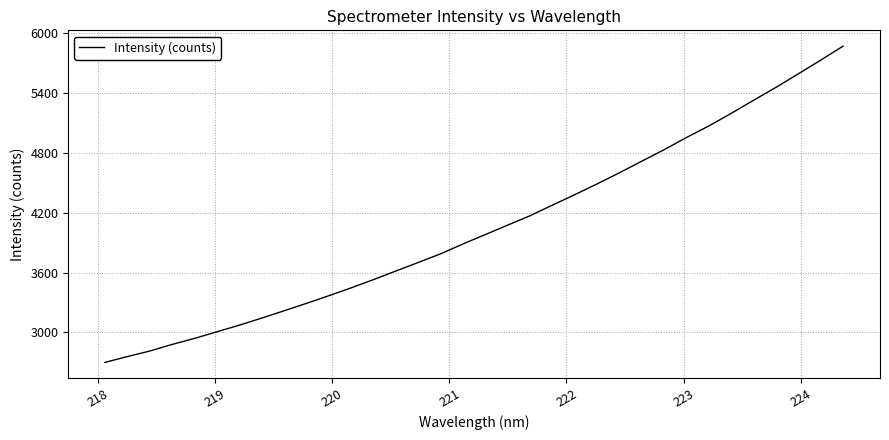

What is the difference between the maximum and minimum values?

3168.2